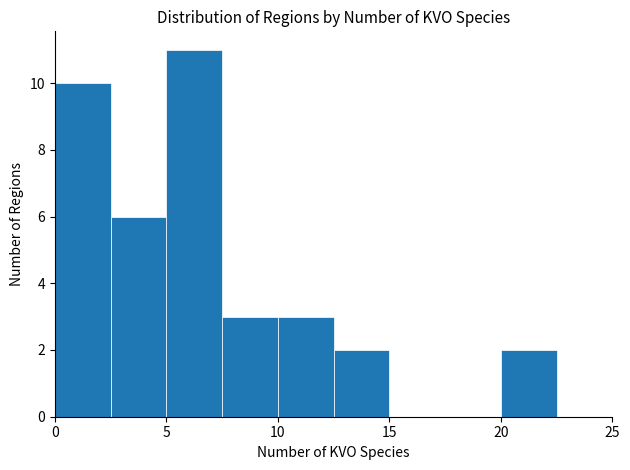

Which range on the x-axis has the tallest bar?

5.0 to 7.5